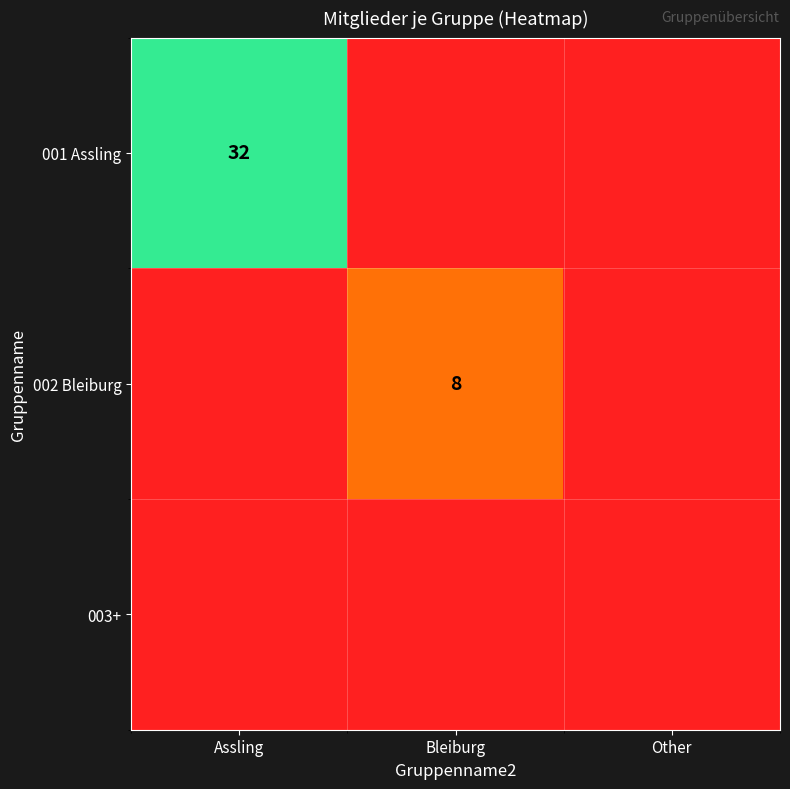

Is it true that 001 Assling equals 54 at Assling?

False